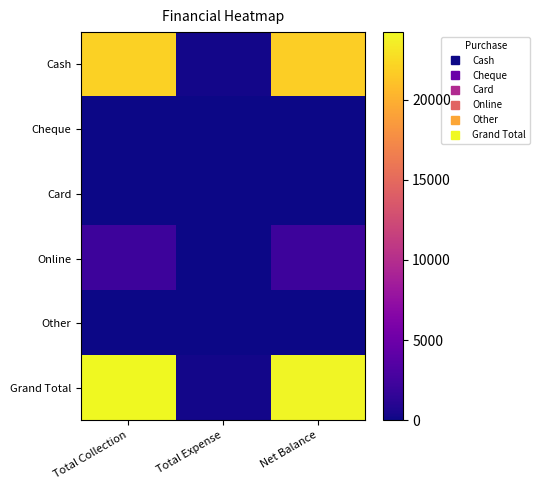

Reading left to right, extract all data points from this chart.

Cash: Total Collection=22000	Total Expense=200	Net Balance=21800
Cheque: Total Collection=0	Total Expense=0	Net Balance=0
Card: Total Collection=0	Total Expense=0	Net Balance=0
Online: Total Collection=2200	Total Expense=0	Net Balance=2200
Other: Total Collection=0	Total Expense=0	Net Balance=0
Grand Total: Total Collection=24200	Total Expense=200	Net Balance=24000